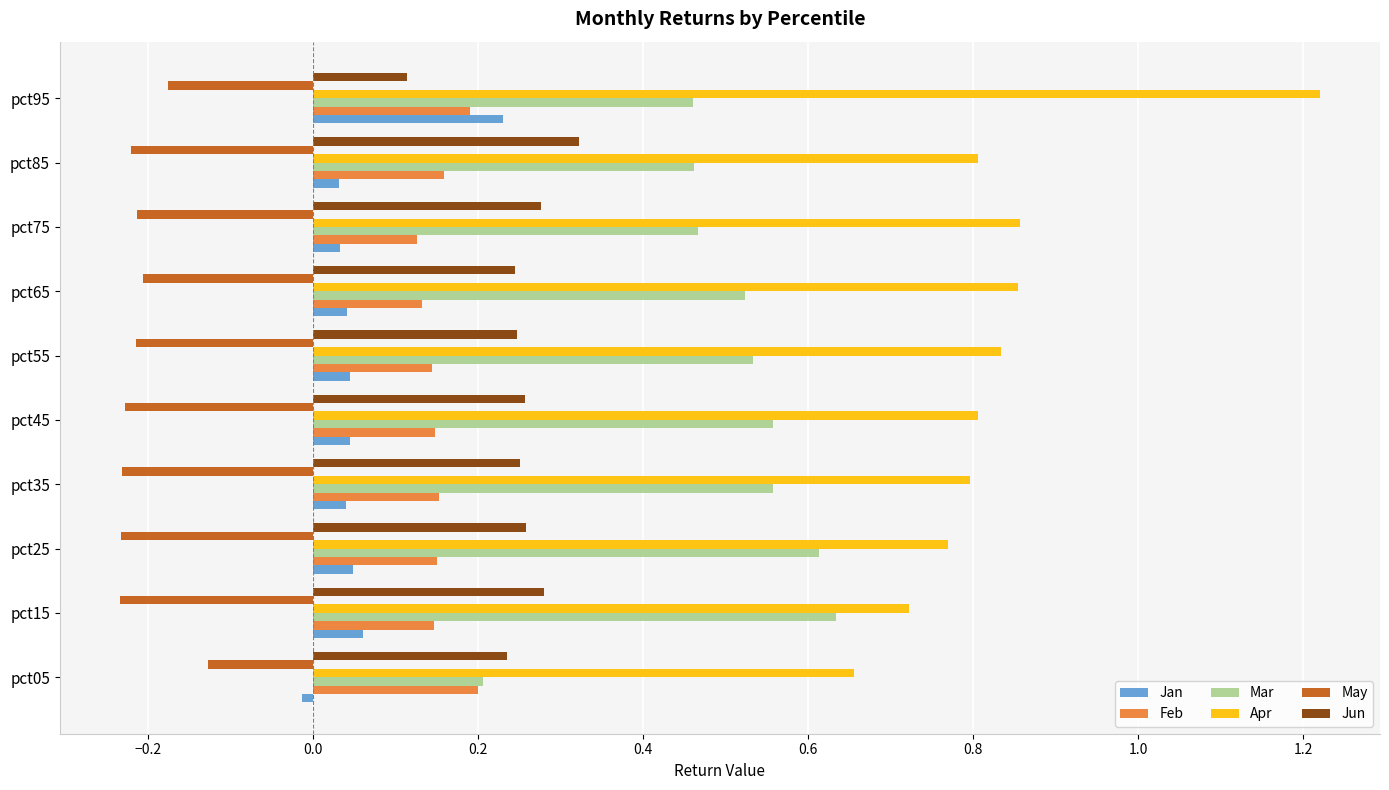

Which label corresponds to the largest value in the chart?

pct95